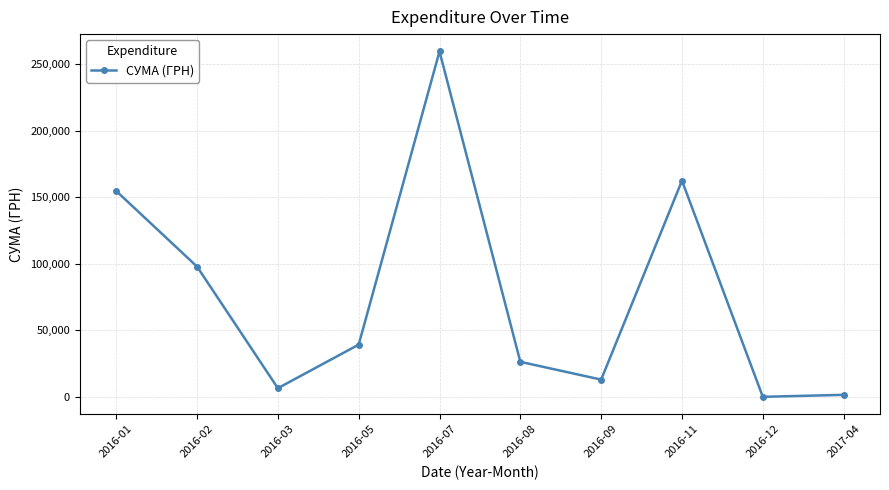

What position from the right is 2016-05?

7